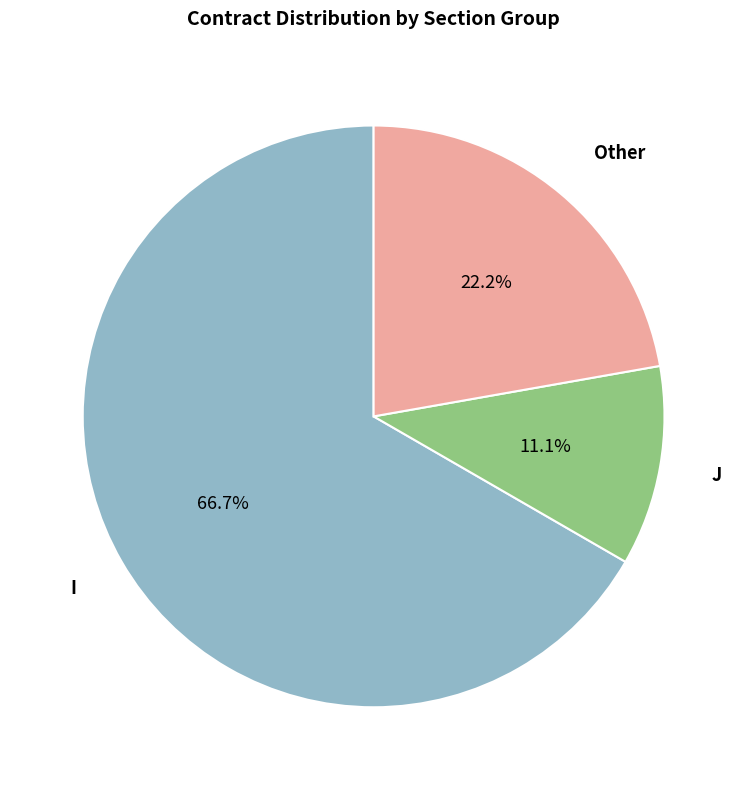

Is there a majority slice in this chart?

Yes